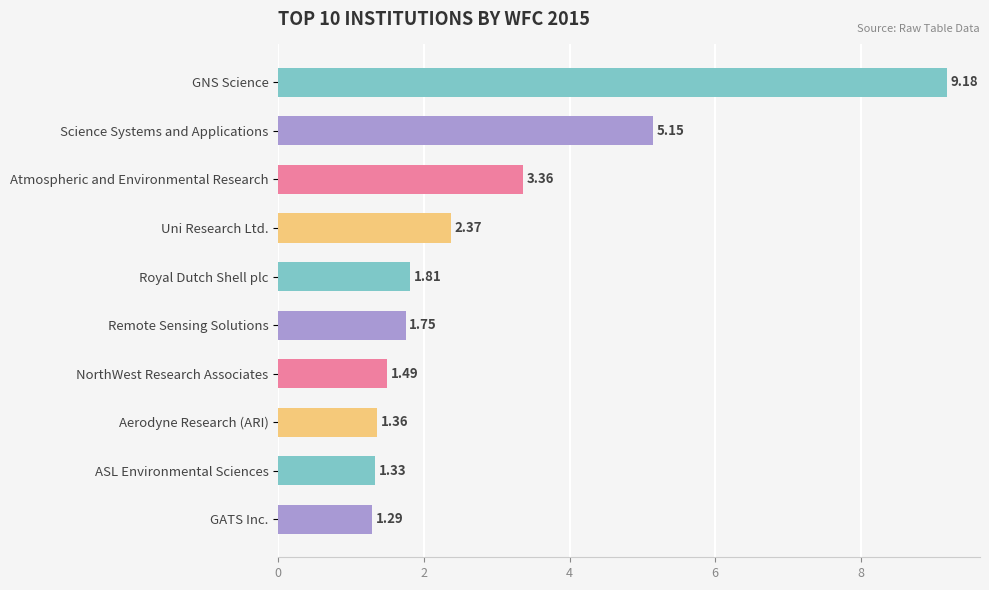

Rank the categories by value from highest to lowest.

GNS Science, Science Systems and Applications, Atmospheric and Environmental Research, Uni Research Ltd., Royal Dutch Shell plc, Remote Sensing Solutions, NorthWest Research Associates, Aerodyne Research (ARI), ASL Environmental Sciences, GATS Inc.